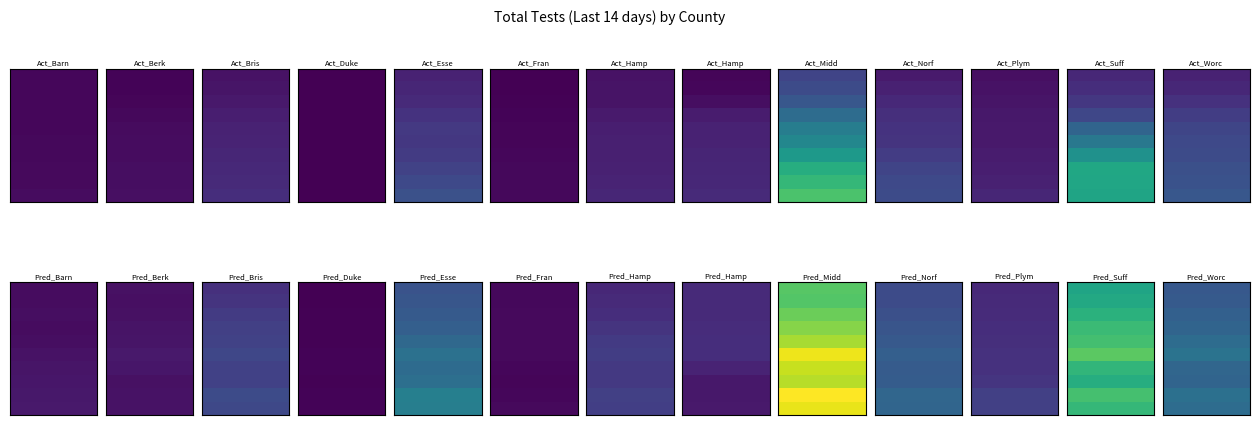

Reading left to right, what are all the values shown in this chart?

Barnstable County: 7099	7394	7264	7488	8020	8201	8931	9892	10498	12067	12406	12649	13407	12562	14171	17877	19825	20860	22703	23234
Berkshire County: 4385	4698	5869	8488	11567	12717	12781	13076	13563	14826	15646	15134	15854	18062	20437	23712	20731	16287	17139	17202
Bristol County: 18001	20135	23146	28376	32226	33151	35775	38564	40250	43364	46110	49823	57695	62609	64262	69103	62945	63220	73986	71117
Dukes and Nantucket: 1882	2085	2161	2284	2284	2196	2471	2467	2246	2484	2477	2438	3222	3780	4161	4962	4737	4348	4956	5008
Essex County: 32582	35720	40018	48738	54757	52997	56866	64203	72194	80645	83710	86353	92452	98285	108751	120959	112687	117419	139465	137640
Franklin County: 2604	2837	3886	5183	5970	6843	7846	8086	8458	8743	9012	9045	9736	10030	9855	9527	7113	6336	7901	9348
Hampden County: 17564	18046	18926	24821	28690	29416	29525	31440	33688	35457	37404	40126	43910	50142	55367	59517	54782	55006	61801	60762
Hampshire County: 6342	7475	13639	25576	32240	32742	34266	35665	37796	40167	39845	39163	39145	41751	43066	43457	33399	21768	22816	23553
Middlesex County: 66536	74520	88075	113799	137114	149505	172693	200269	213374	229676	236656	234060	248761	261904	277879	310931	293242	285404	319519	308897
Norfolk County: 25332	31024	37915	44167	48366	49919	58804	67257	71673	74974	74714	73854	79036	85201	90221	98489	92960	94053	107062	104945
Plymouth County: 14786	17569	19517	22051	23677	23564	26039	29008	30739	35678	38964	39508	41317	43406	44353	47420	46936	51264	61518	62592
Suffolk County: 37092	43527	53913	69832	103772	128758	162953	191645	189771	187077	187631	193562	205031	218012	225215	239594	210943	199526	226193	213091
Worcester County: 32281	37027	46879	59217	68766	72491	74617	79611	82473	88013	88896	91303	98811	104373	114700	123256	107004	104005	119098	114550